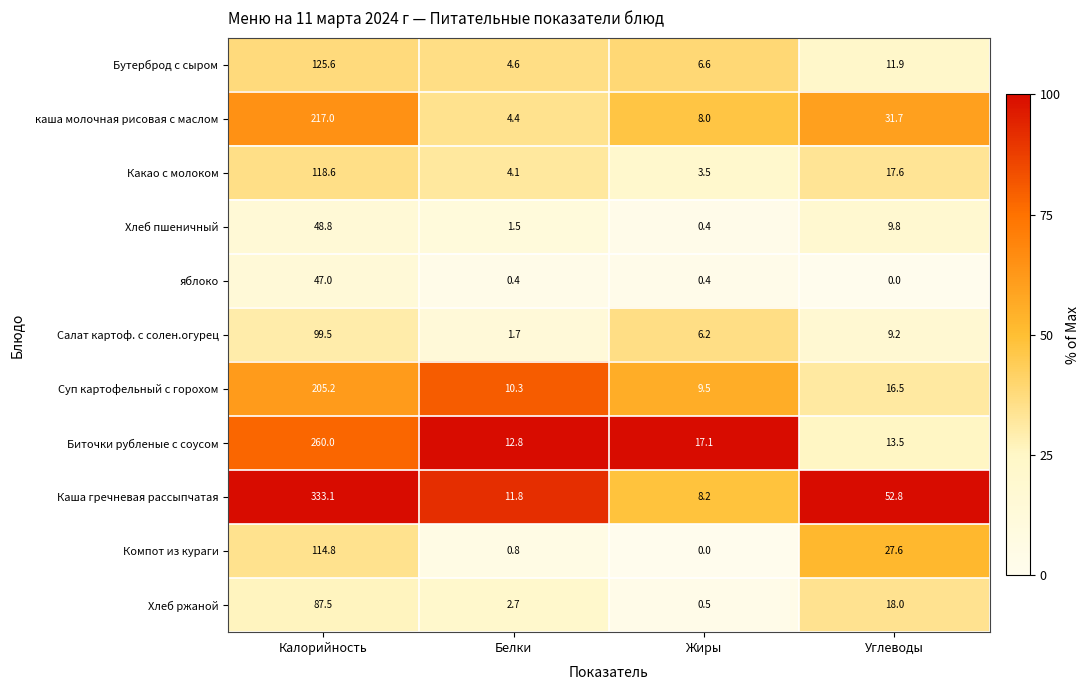

The яблоко series shows 16.8 at Углеводы. True or false?

False